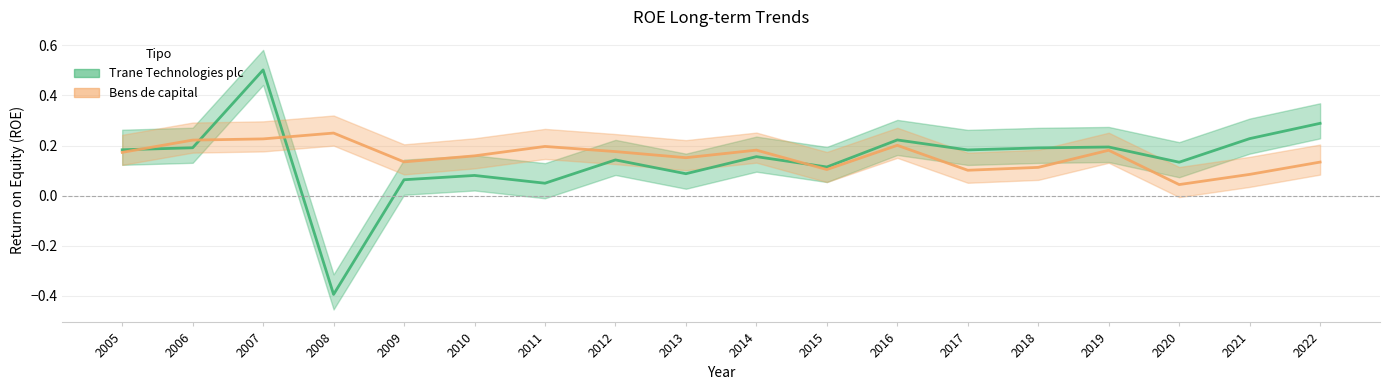

How many data points in Trane Technologies plc are less than 0?

1